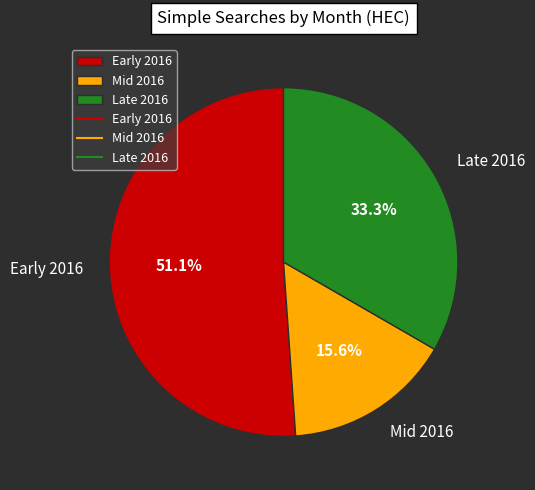

What portion of the pie excludes Late 2016?

66.7%